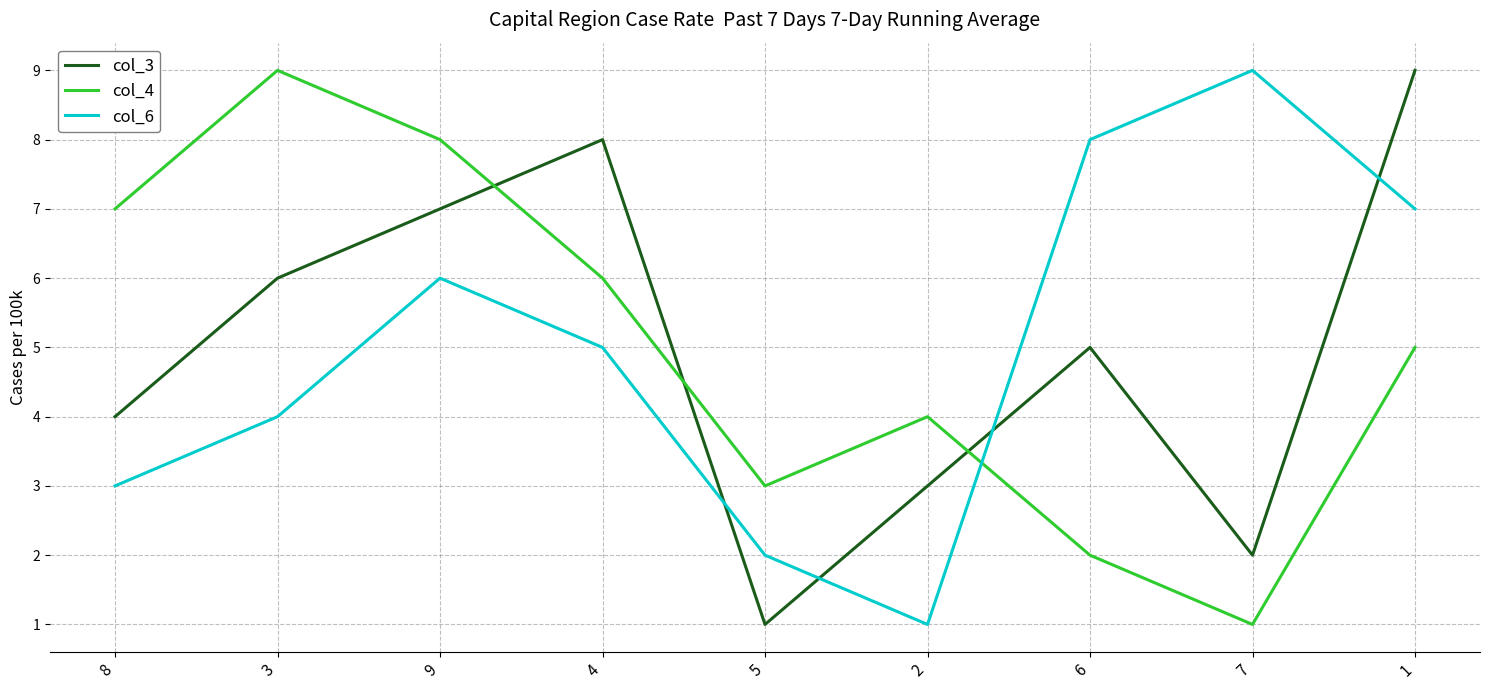

What are all the series names shown in the legend?

col_3, col_4, col_6